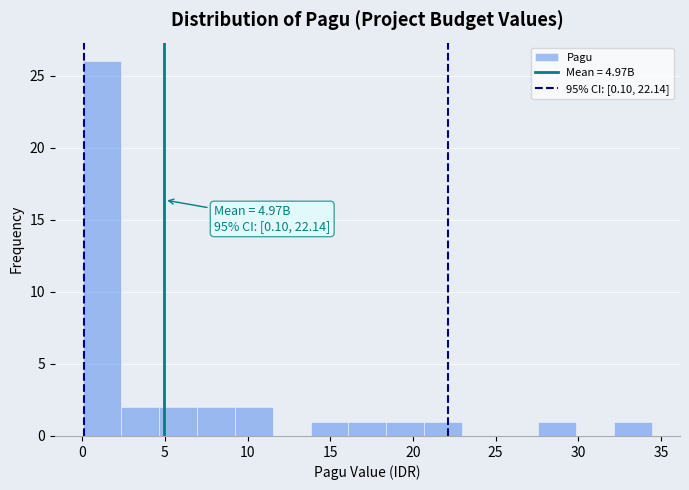

Which range on the x-axis has the tallest bar?

0.0 to 2.5